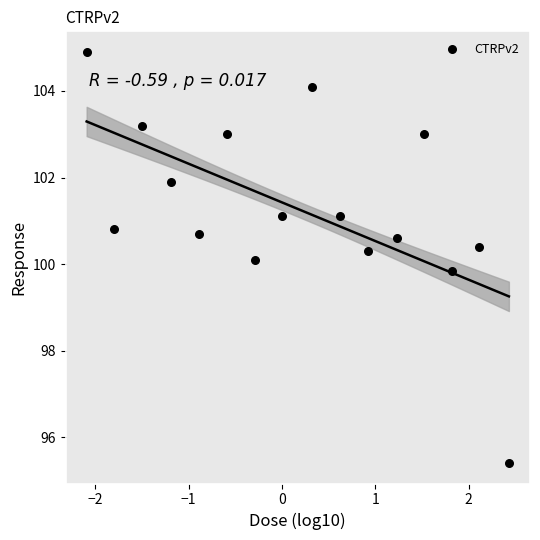

What is the range of X values (max minus min)?

4.5